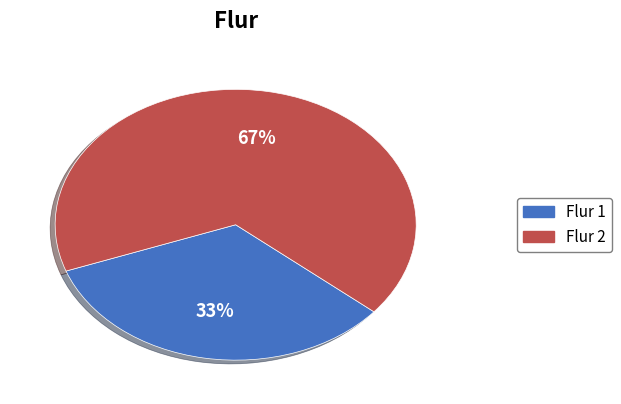

To the nearest percent, what is the average slice percentage?

50%